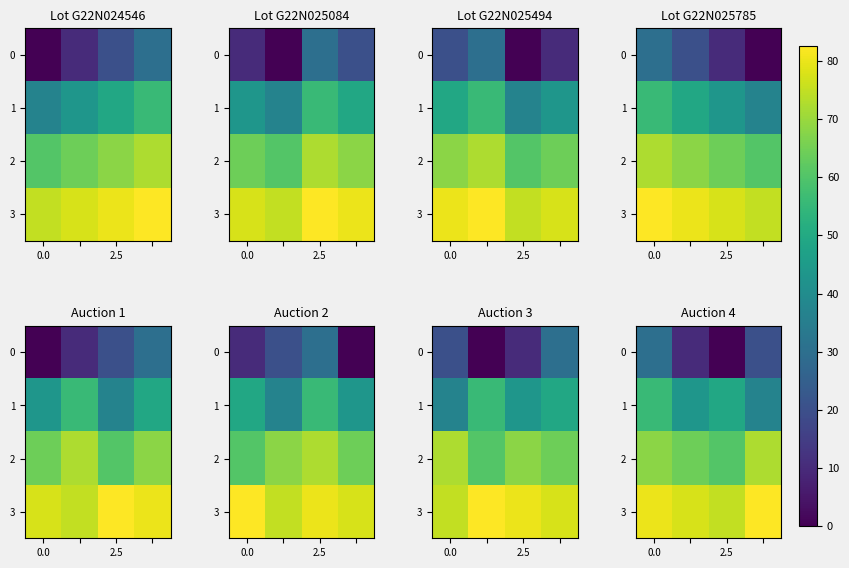

What is the total value across all series at 0.0?

234.1